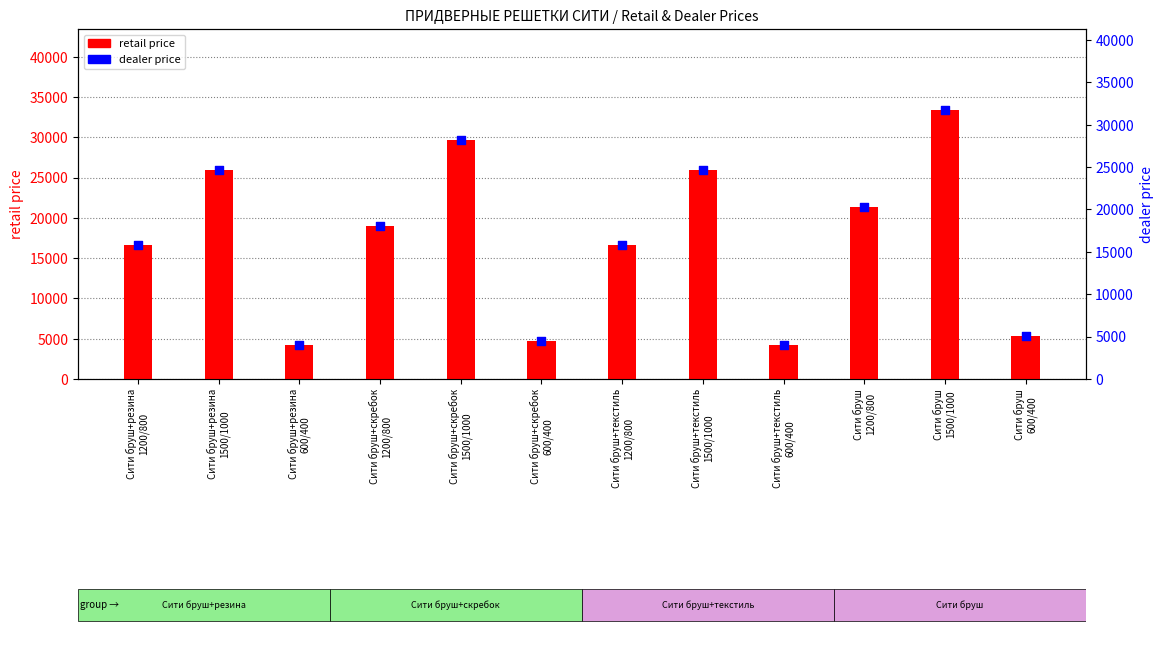

Which series reaches the minimum Y coordinate?

dealer price